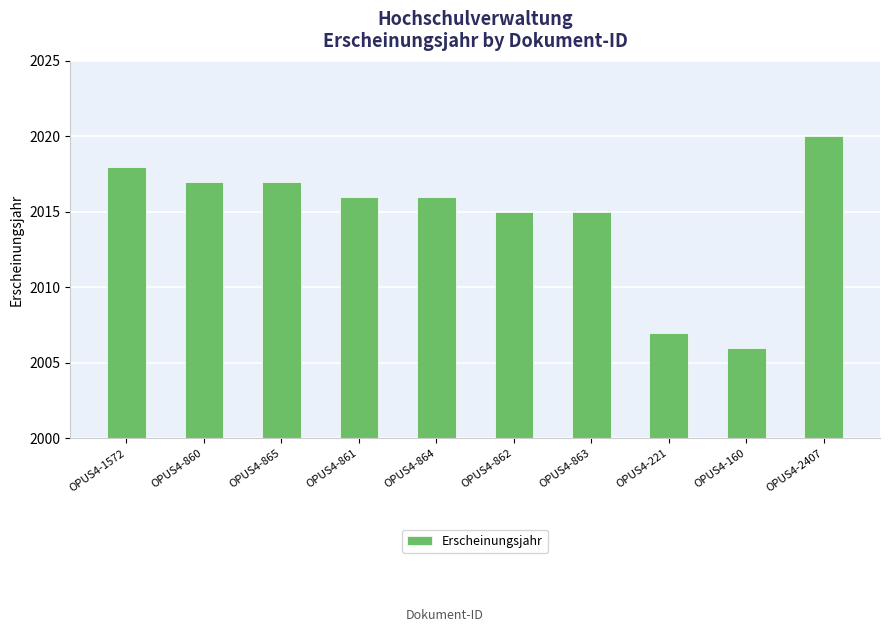

What position from the left is OPUS4-1572?

1